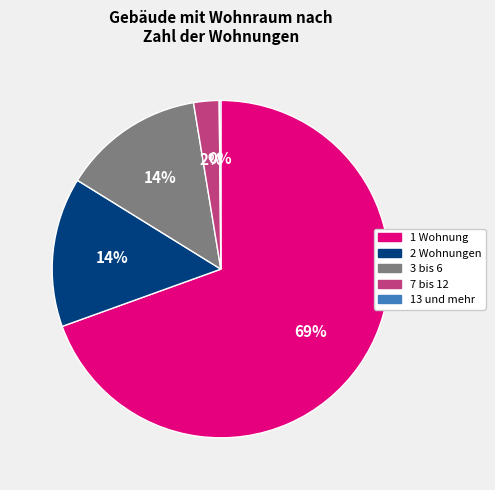

The 2 Wohnungen slice represents 4% of the pie. True or false?

False